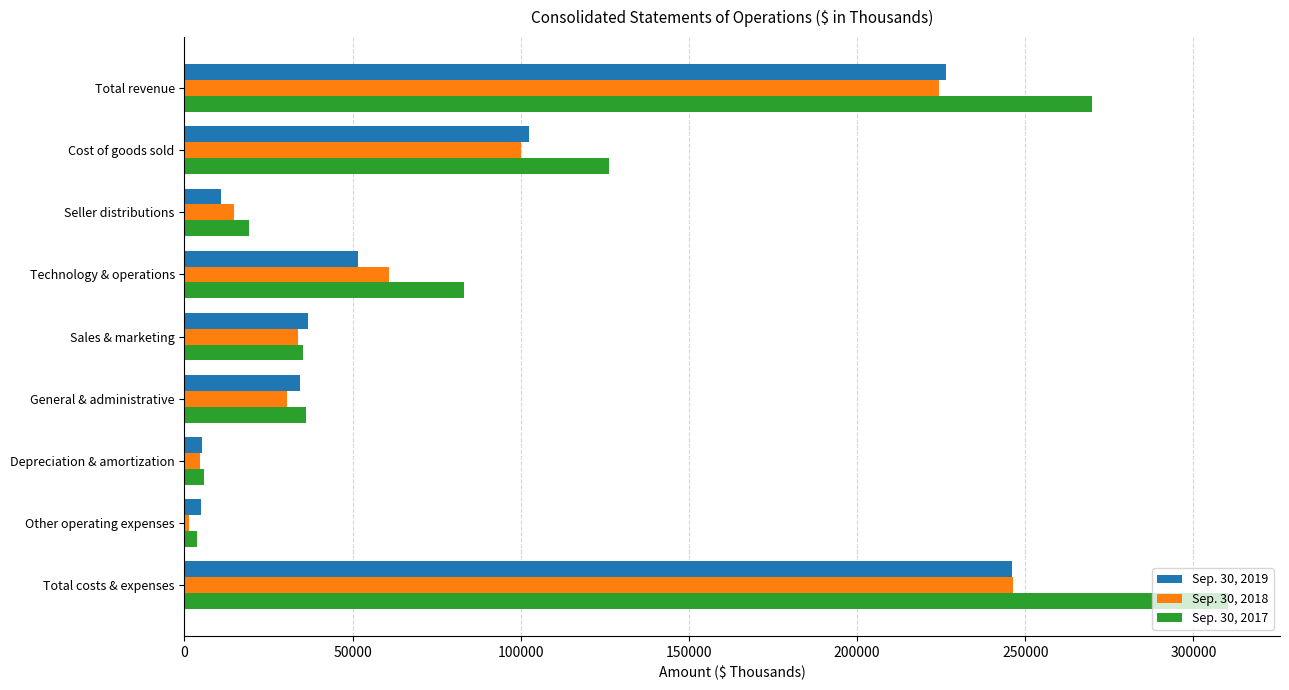

At which category is the sum across all series the highest?

Total costs & expenses